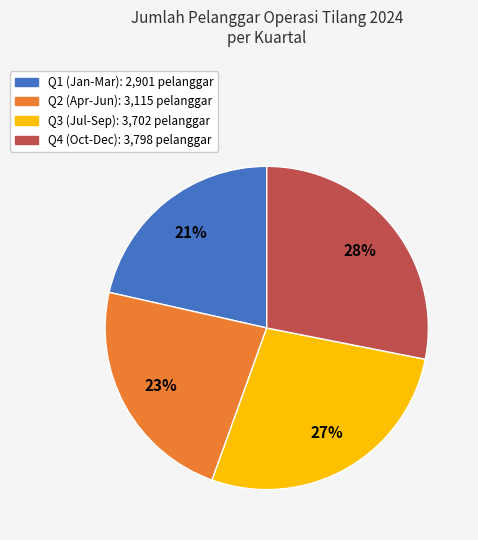

Does any single category account for the majority?

No